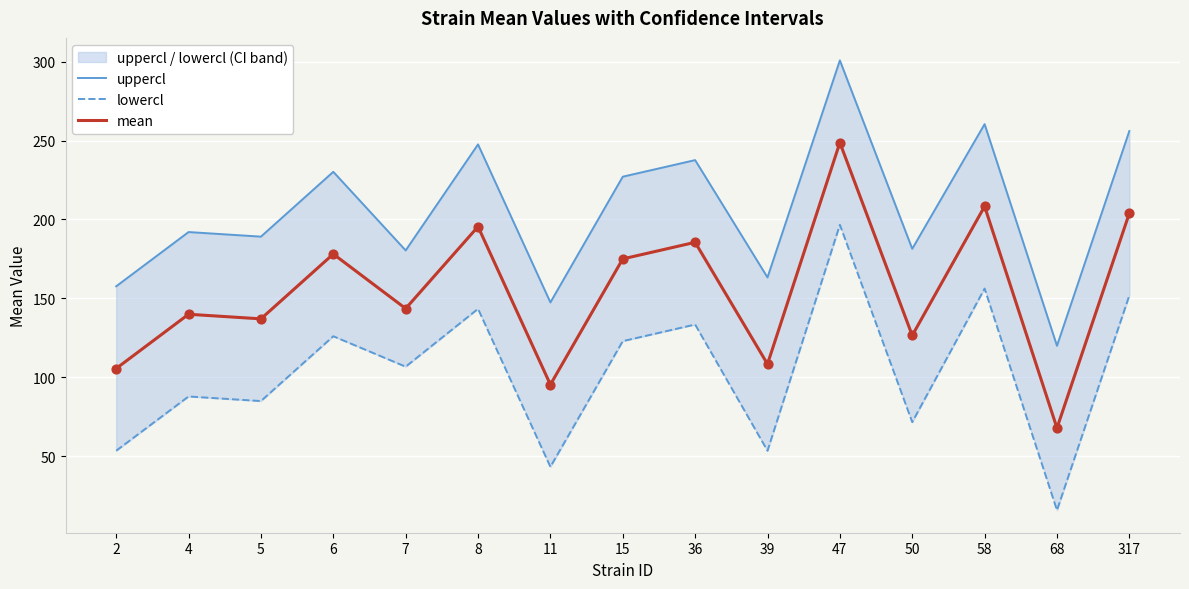

At which category is the sum across all series the highest?

47